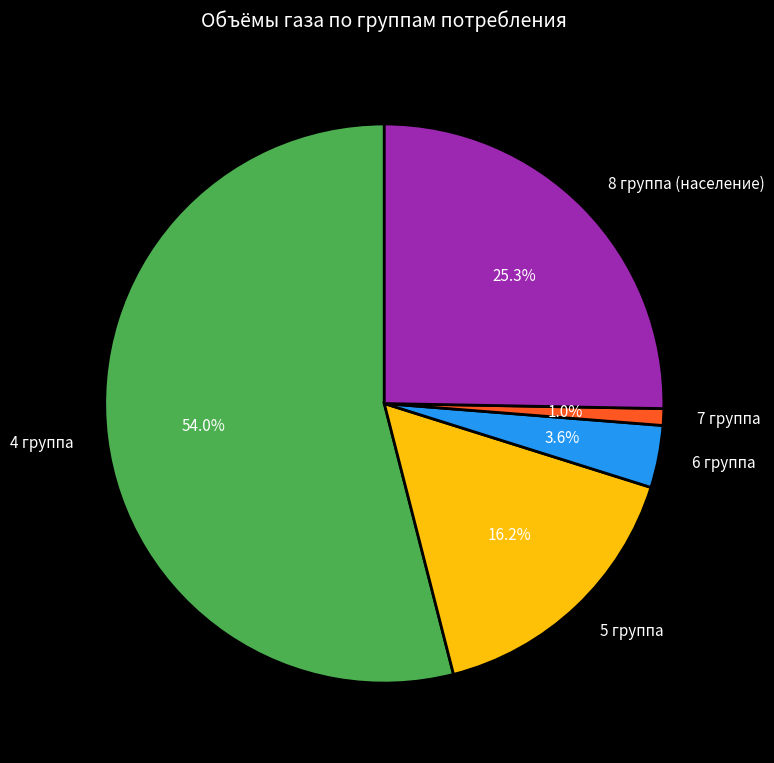

The 5 группа slice represents 28% of the pie. True or false?

False